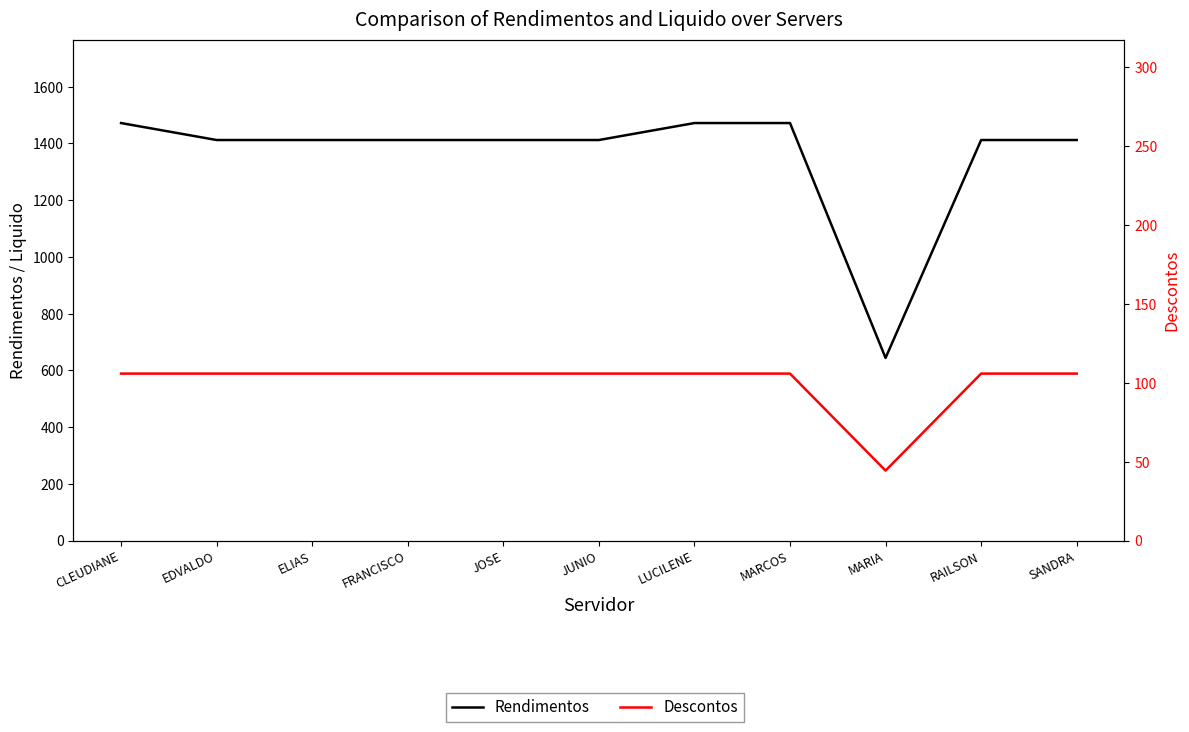

How many data points in Rendimentos are above 1412?

3